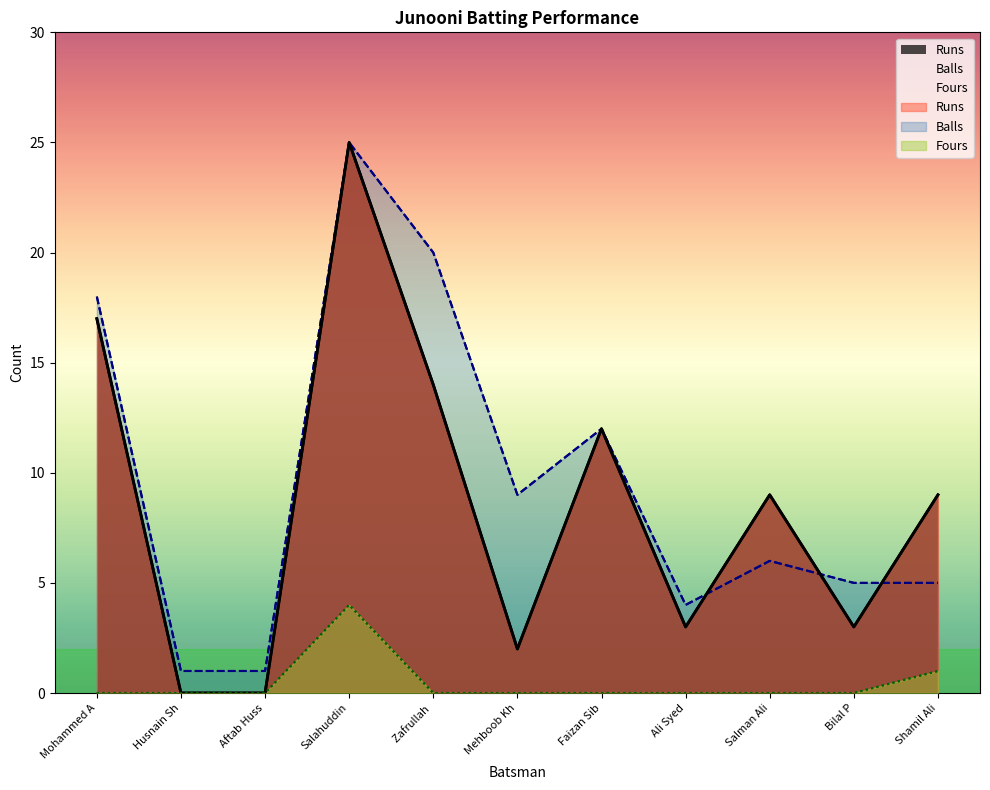

True or false: Fours has more than 1 points higher than both neighbors.

False